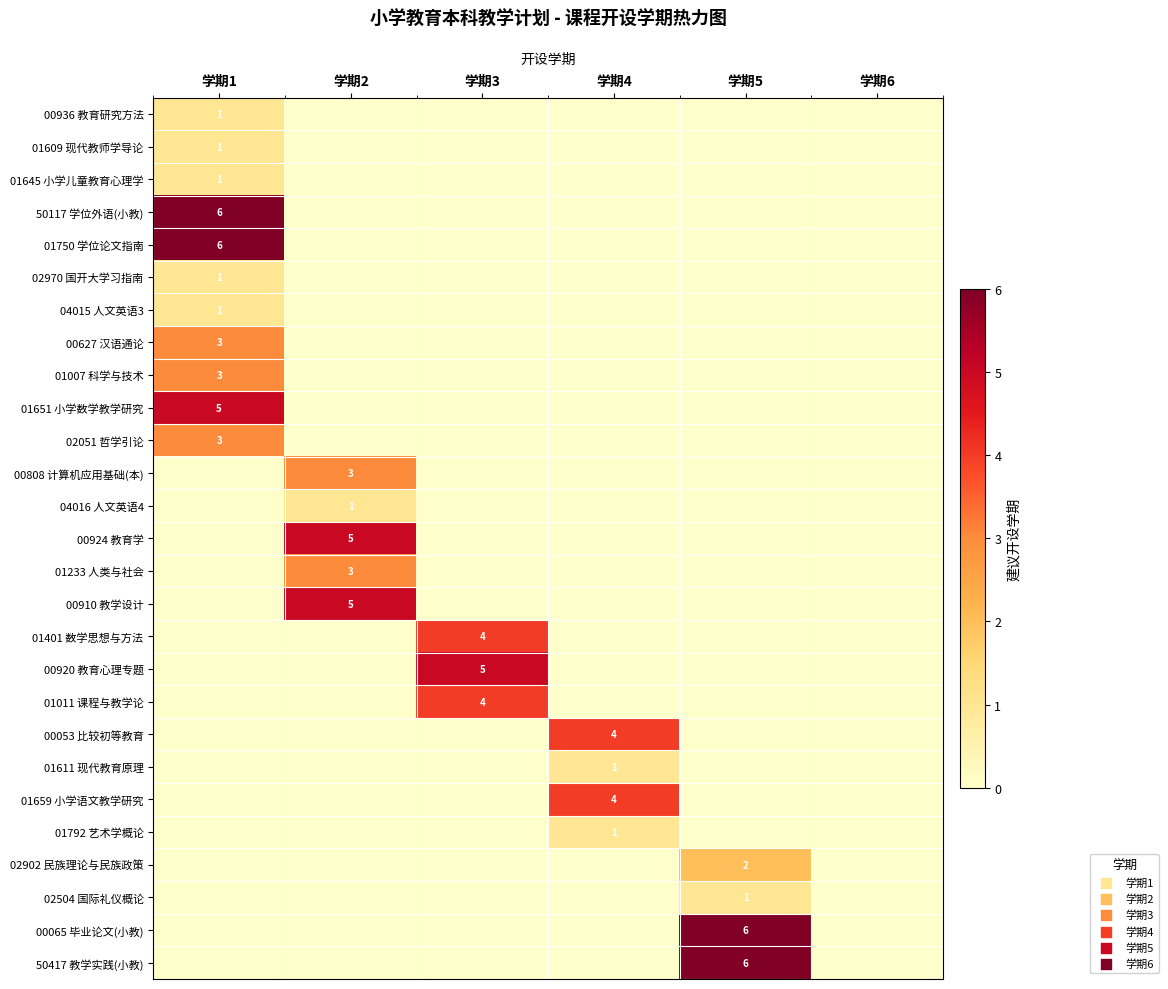

True or false: 01659 小学语文教学研究 has a value of 4 at 学期4.

True